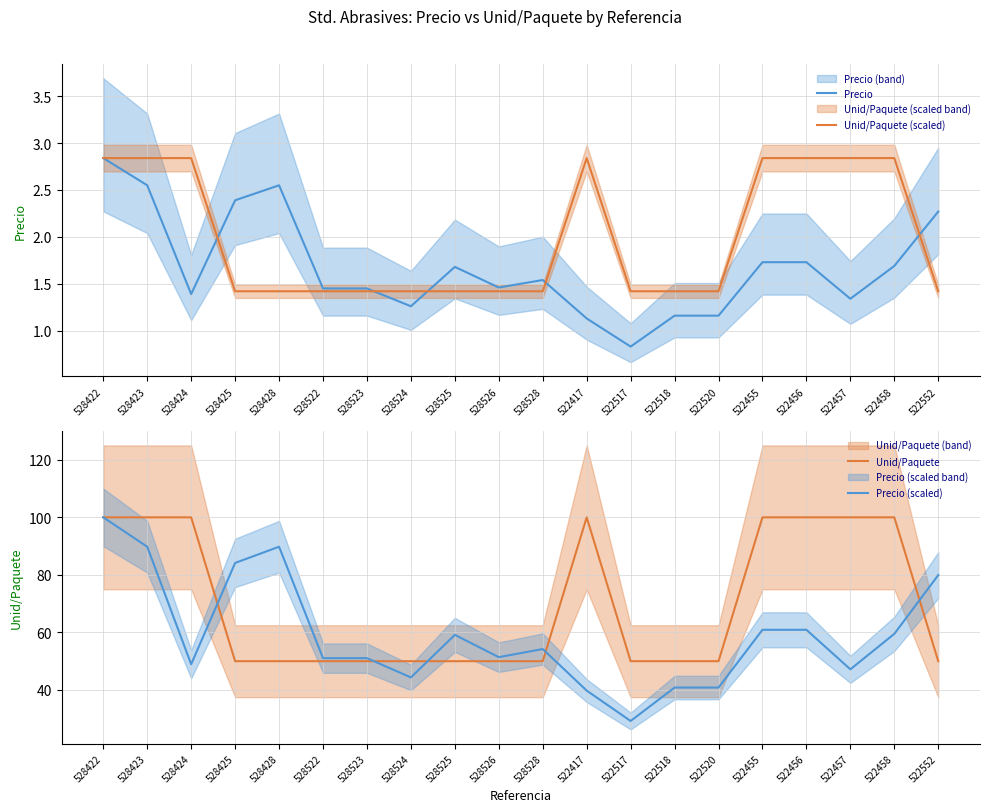

What is the label of the 18th point from the left?

522457